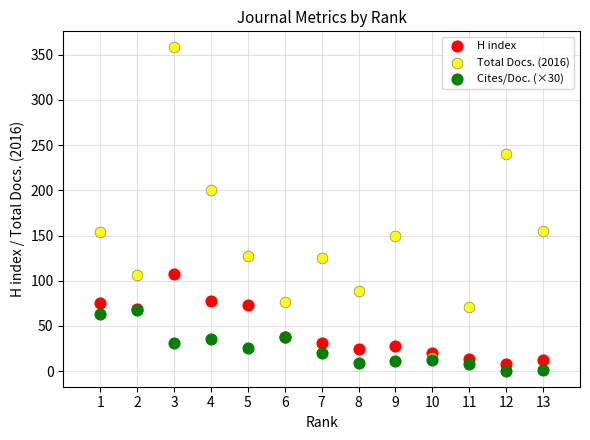

In the H index series, what Y value is closest to 57?

69.0